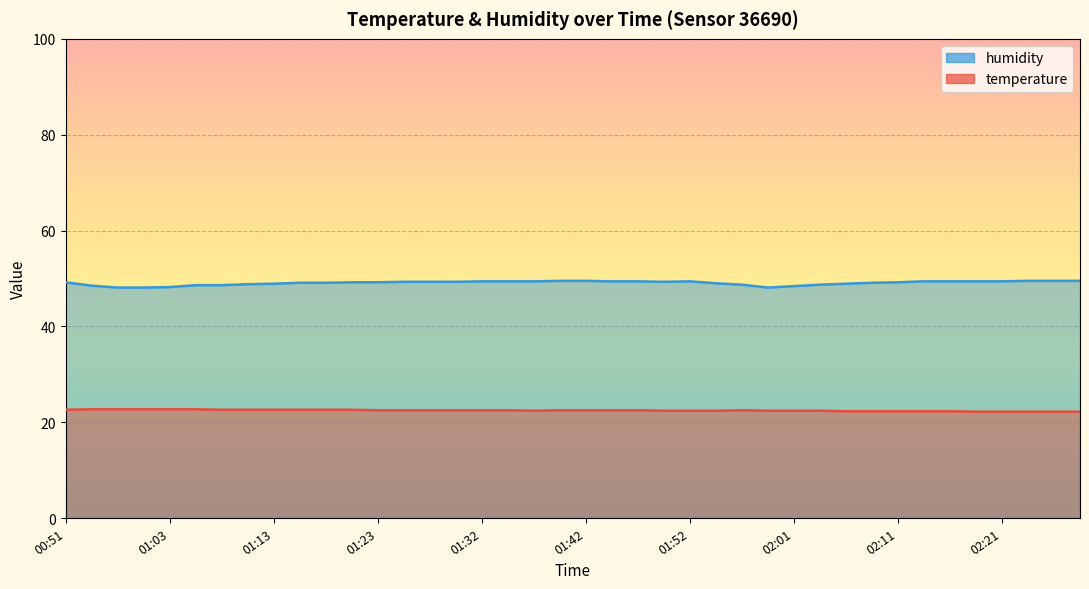

At which label is temperature closest to 22?

02:18